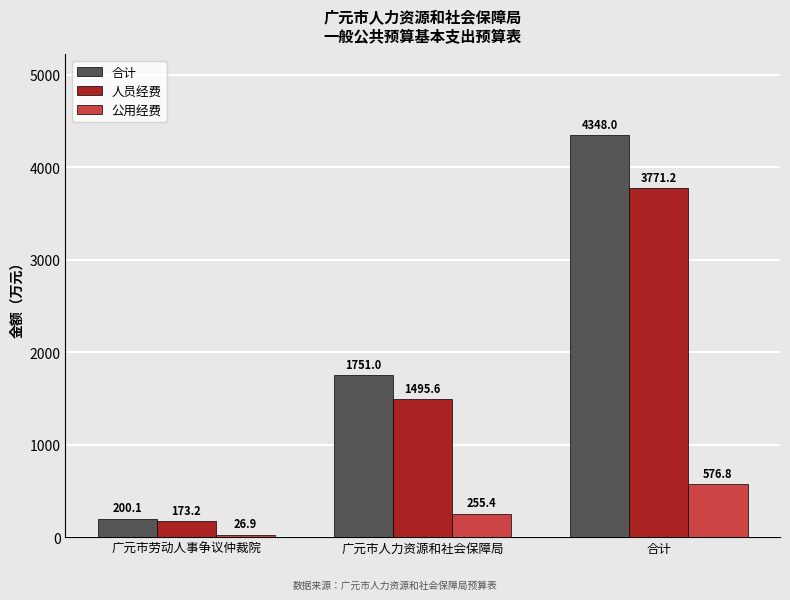

What is the spread (max minus min) of values at 广元市劳动人事争议仲裁院?

173.2